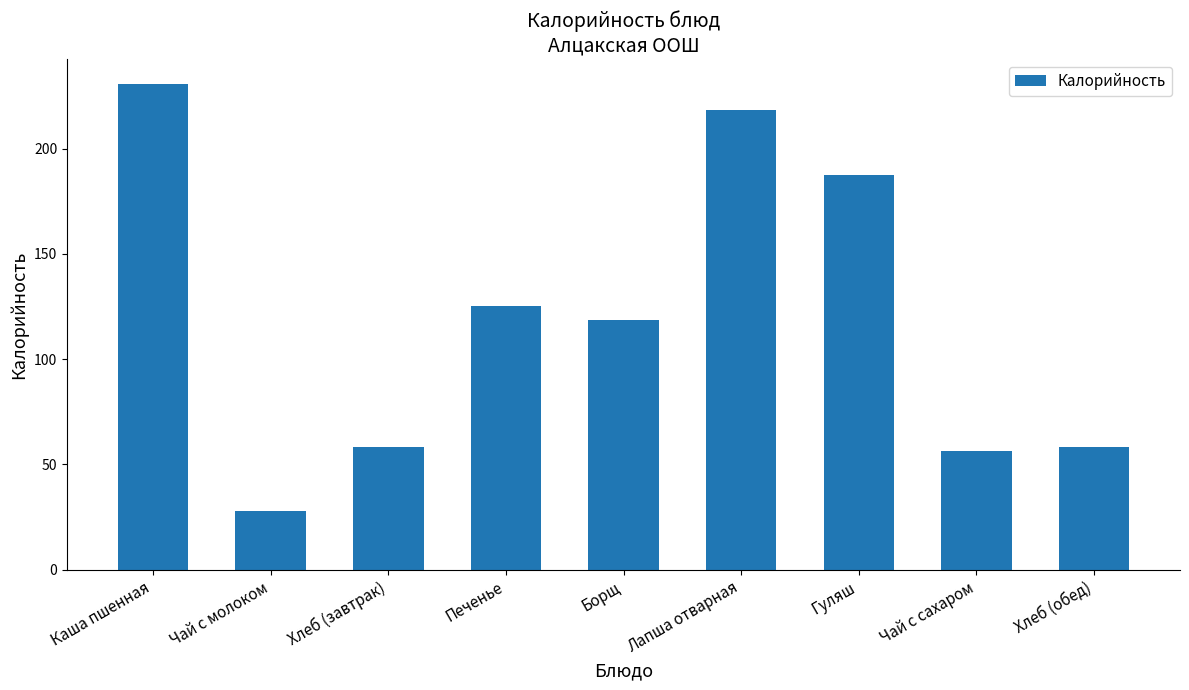

At which category does the chart reach its minimum across all series?

Чай с молоком